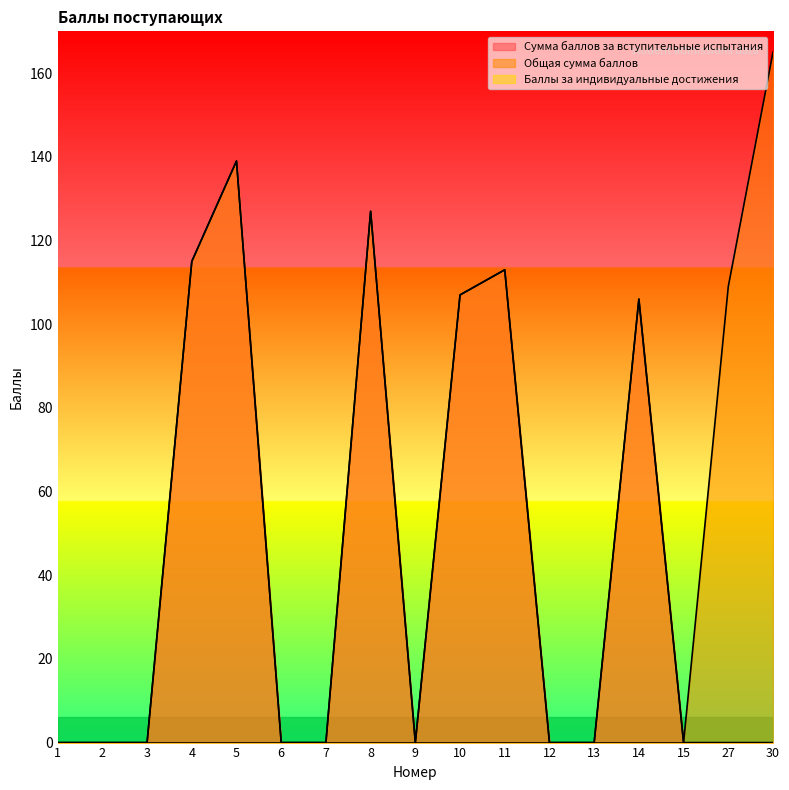

At which category does the chart reach its peak across all series?

30